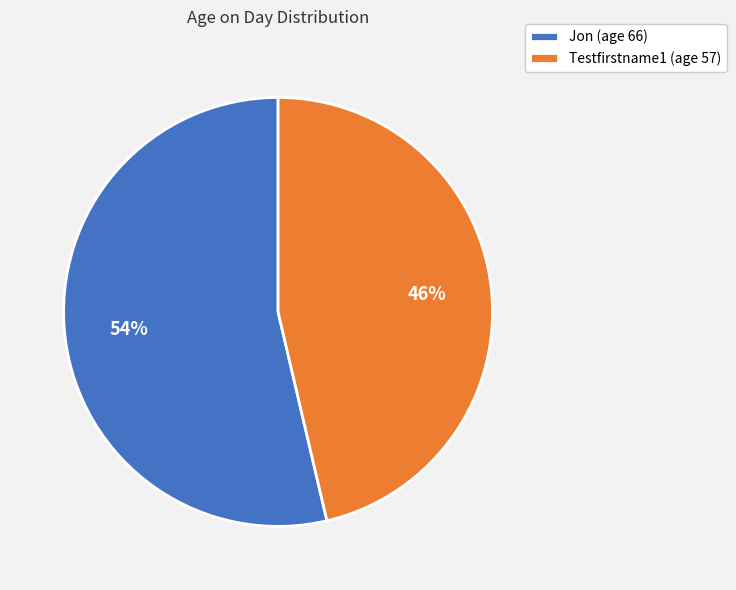

Rank the categories by value from lowest to highest.

Testfirstname1, Jon